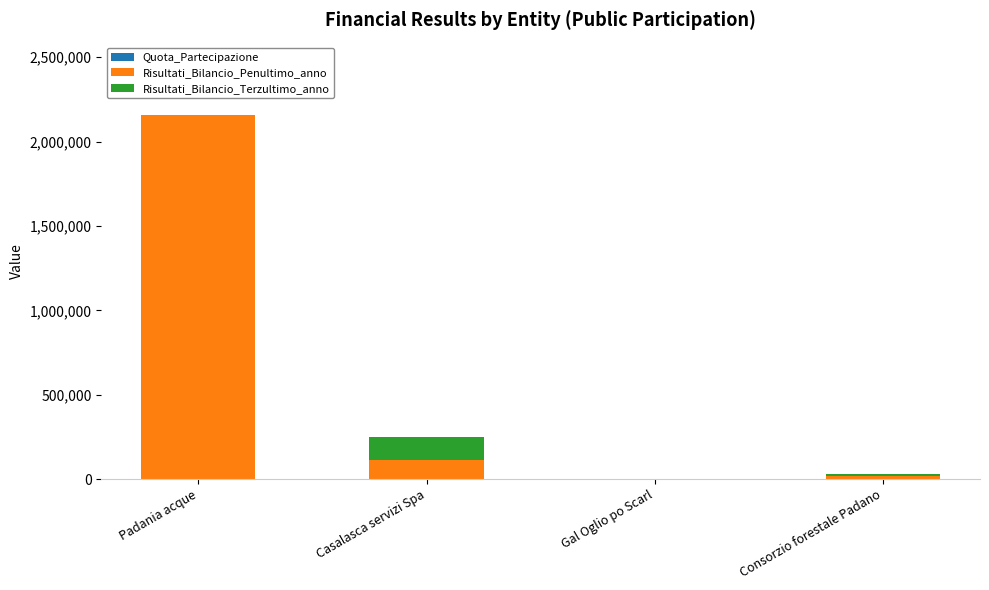

What is the average value of the Risultati_Bilancio_Penultimo_anno series?

572297.2